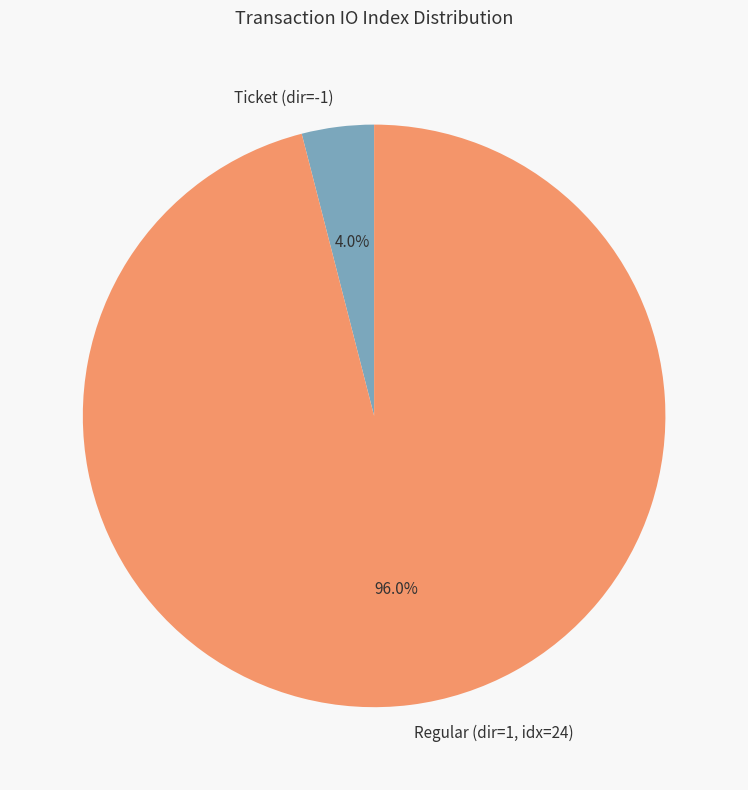

Which category accounts for the majority?

Regular